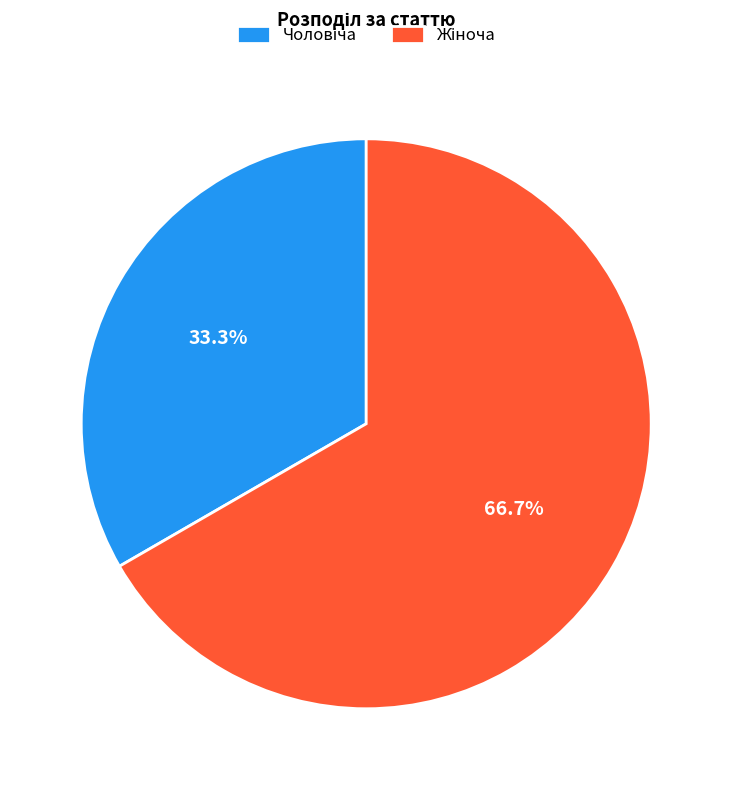

Is there any slice that represents more than half of the pie?

Yes